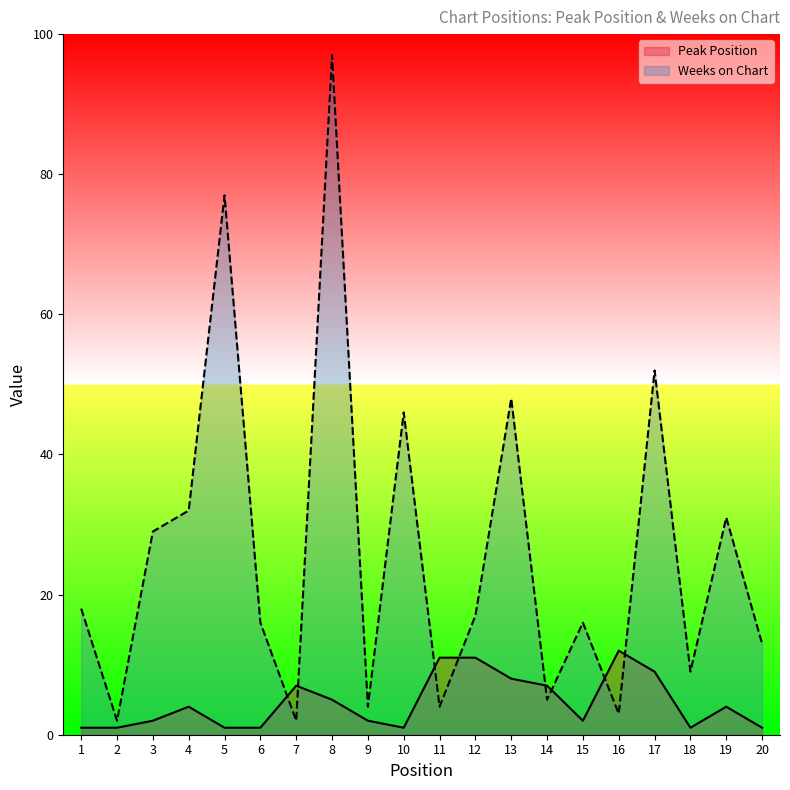

Where is Weeks on Chart nearest to the value 49?

13